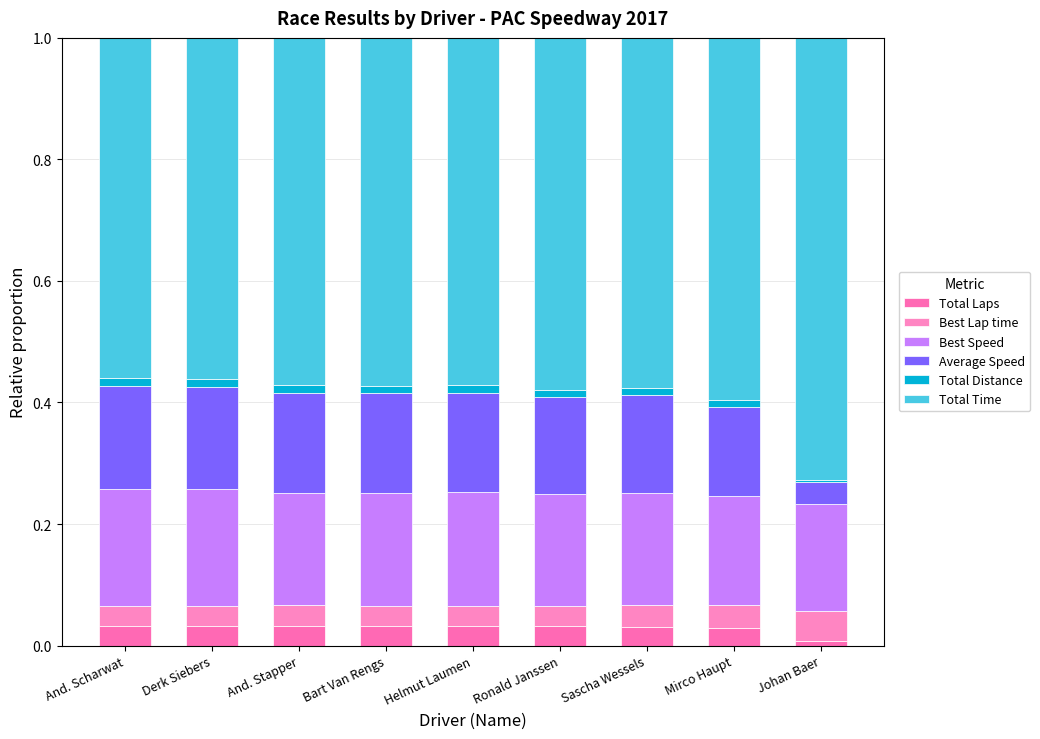

What is the label of the 3rd bar from the left?

And. Stapper